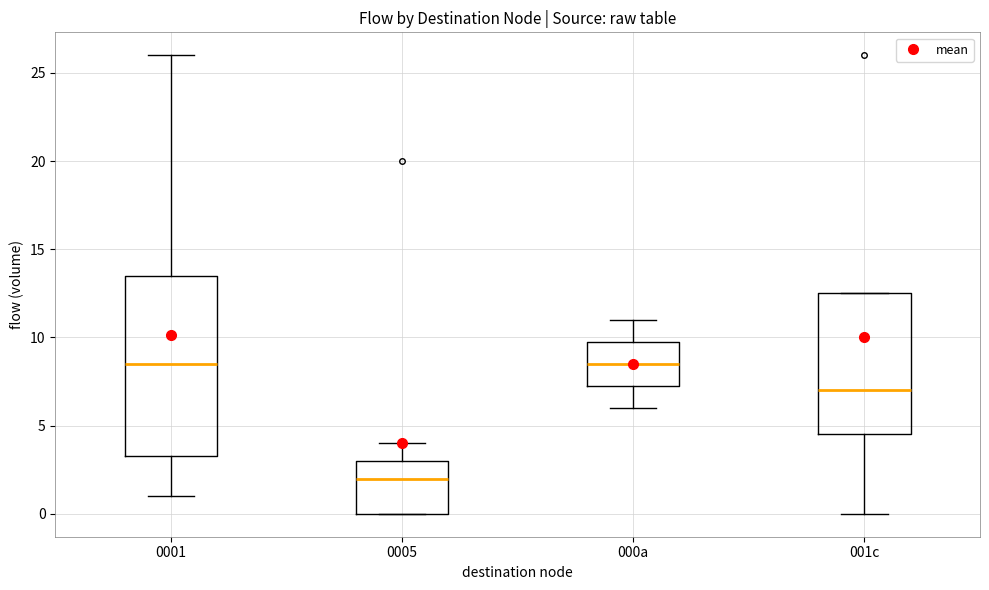

Which box is the tallest, from its lower edge to its upper edge?

0001